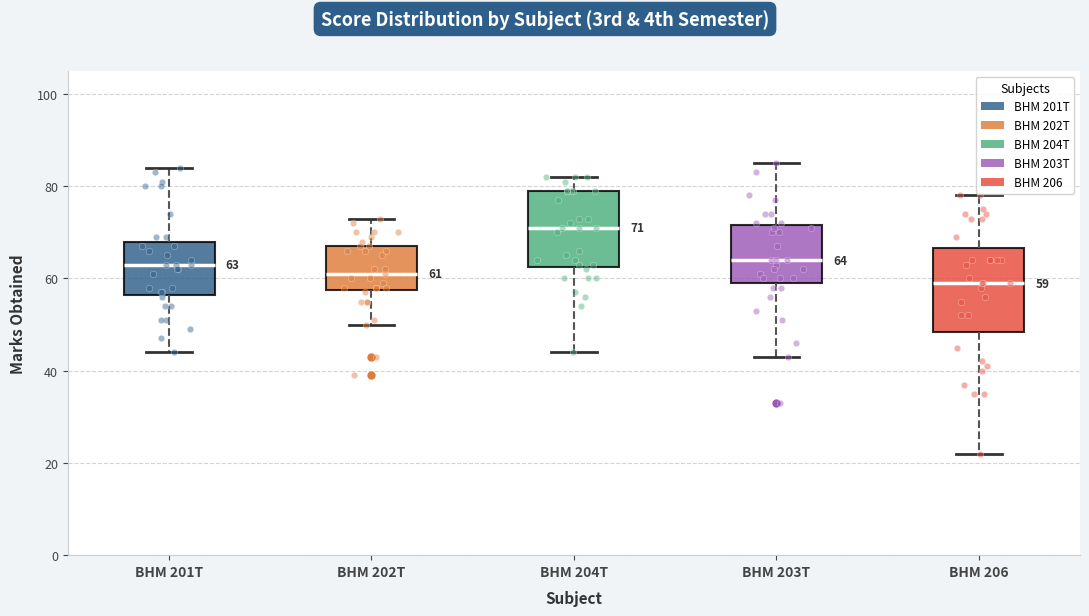

Which box has the highest median line?

BHM 204T